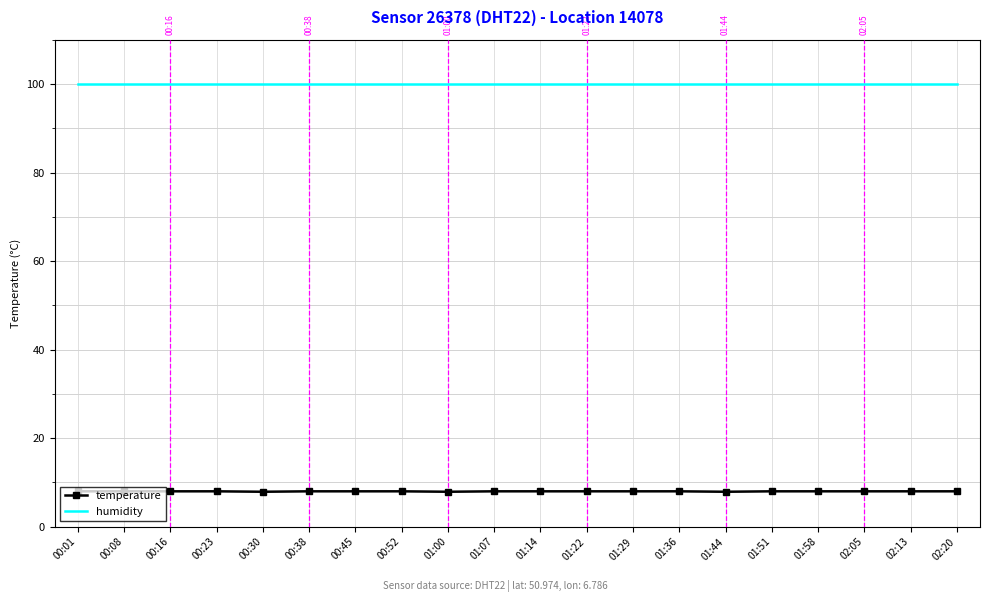

Rank the series by their maximum value, from lowest to highest.

temperature, humidity